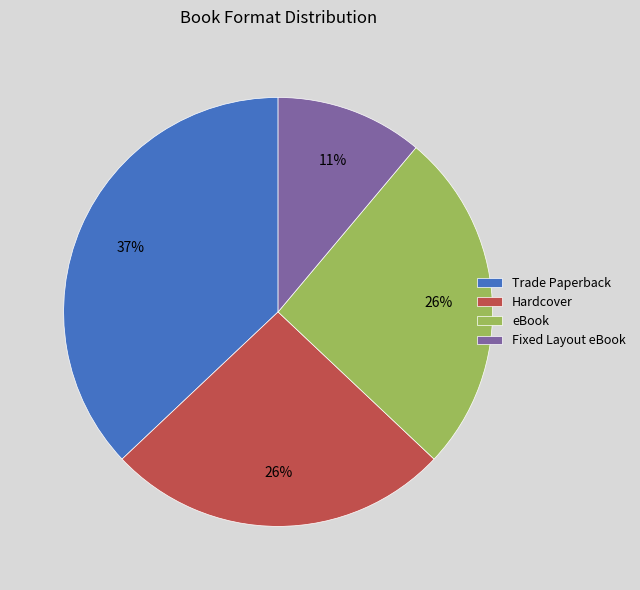

To the nearest percent, what is the average slice percentage?

25%